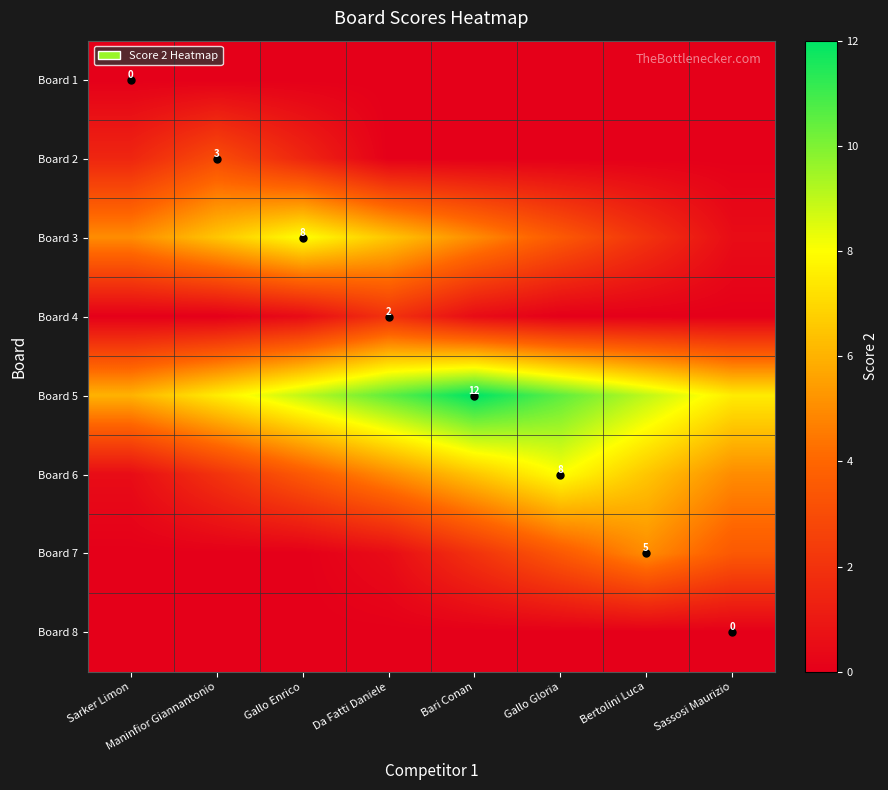

True or false: Board 1 has a value of 0.0 at Sarker Limon.

True